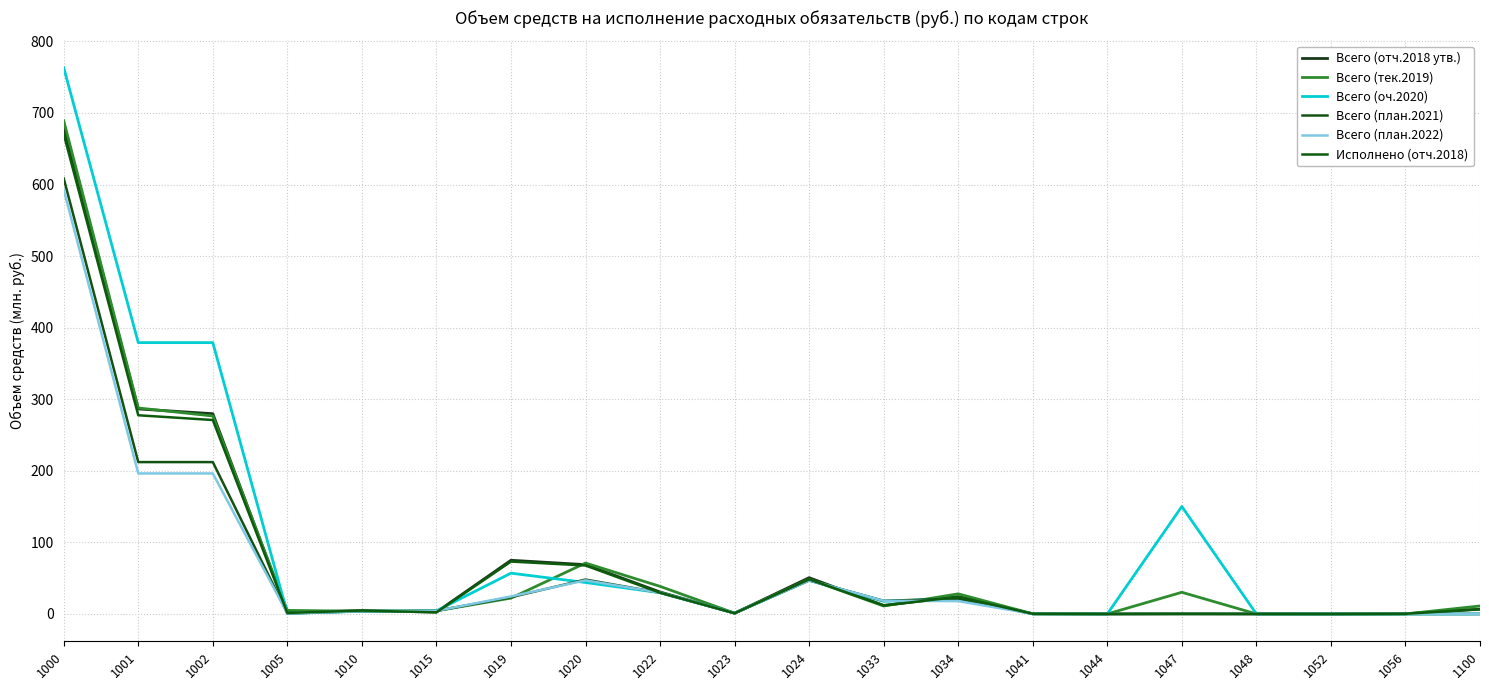

Between 1033 and 1048, which is larger?

1033